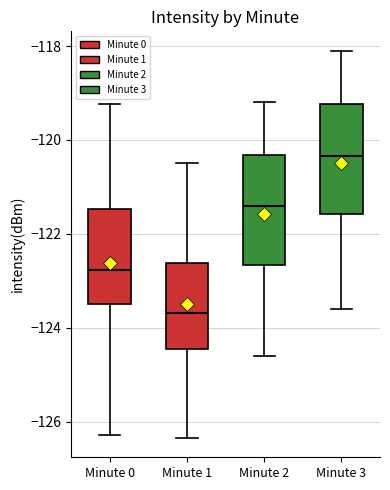

Which box's median line is the highest?

Minute 3